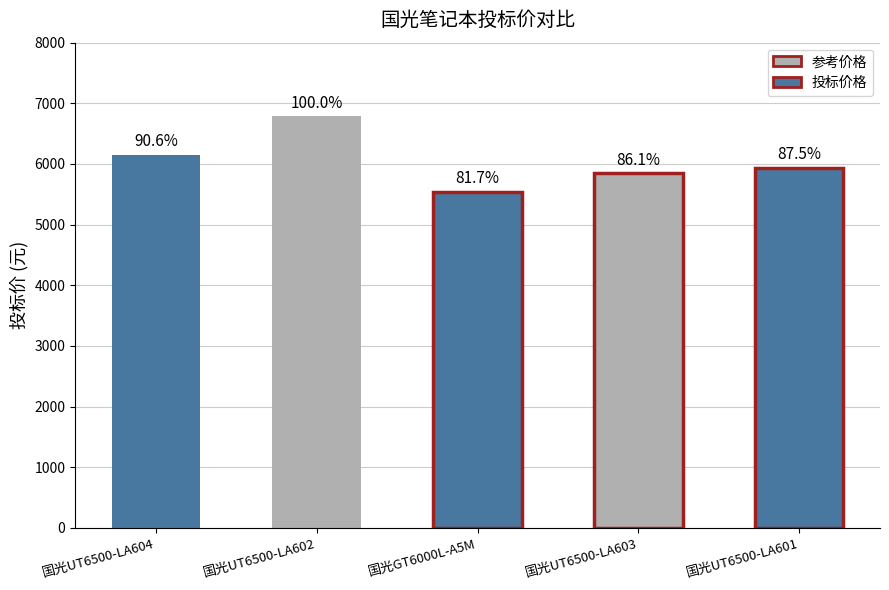

Reading right to left, what are all the values shown in this chart?

国光UT6500-LA601=5940	国光UT6500-LA603=5845	国光GT6000L-A5M=5545	国光UT6500-LA602=6785	国光UT6500-LA604=6145